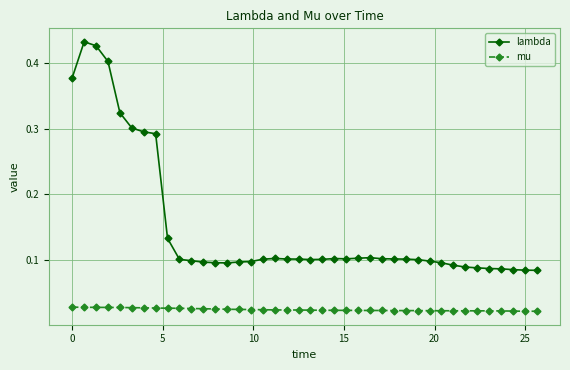

What is the sum of all mu values?

0.9